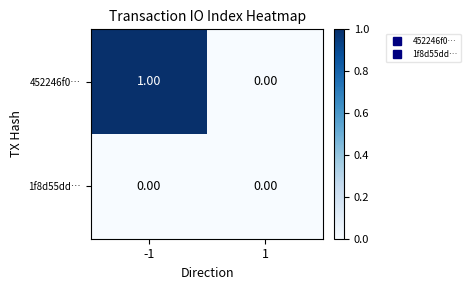

Rank the series by their maximum value, from highest to lowest.

452246f0…, 1f8d55dd…